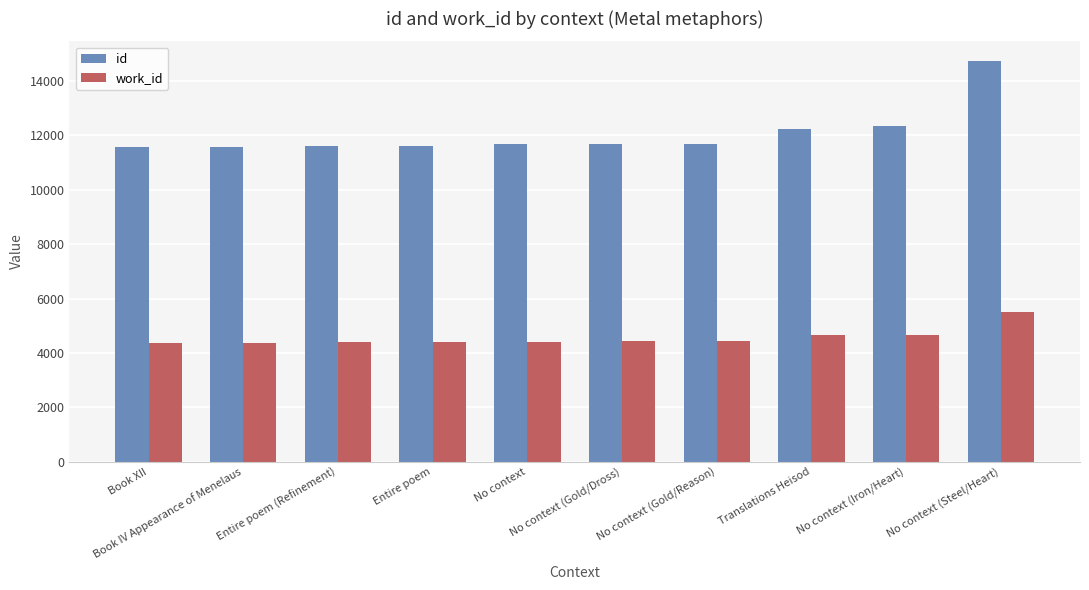

Which category has the highest value across all series?

No context (Steel/Heart)